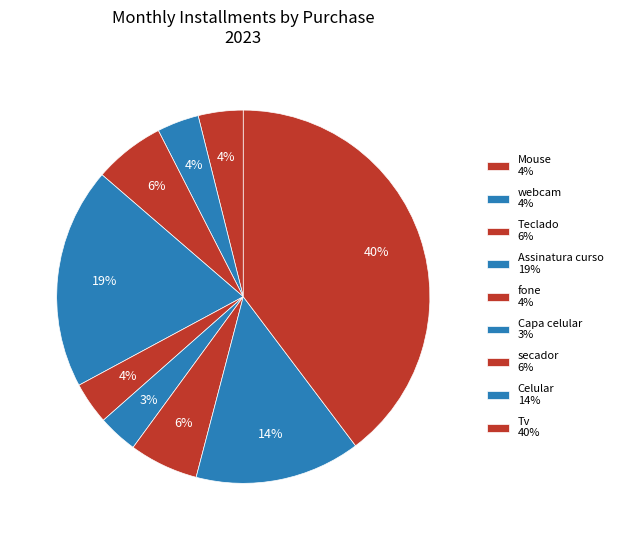

Does Celular account for over 50% of the chart?

No